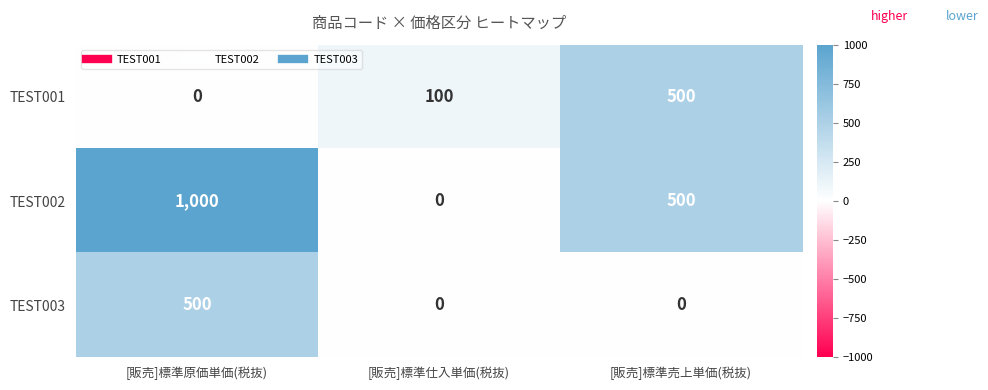

Reading left to right, what are all the values shown in this chart?

TEST001: [販売]標準原価単価(税抜)=0	[販売]標準仕入単価(税抜)=100	[販売]標準売上単価(税抜)=500
TEST002: [販売]標準原価単価(税抜)=1000	[販売]標準仕入単価(税抜)=0	[販売]標準売上単価(税抜)=500
TEST003: [販売]標準原価単価(税抜)=500	[販売]標準仕入単価(税抜)=0	[販売]標準売上単価(税抜)=0